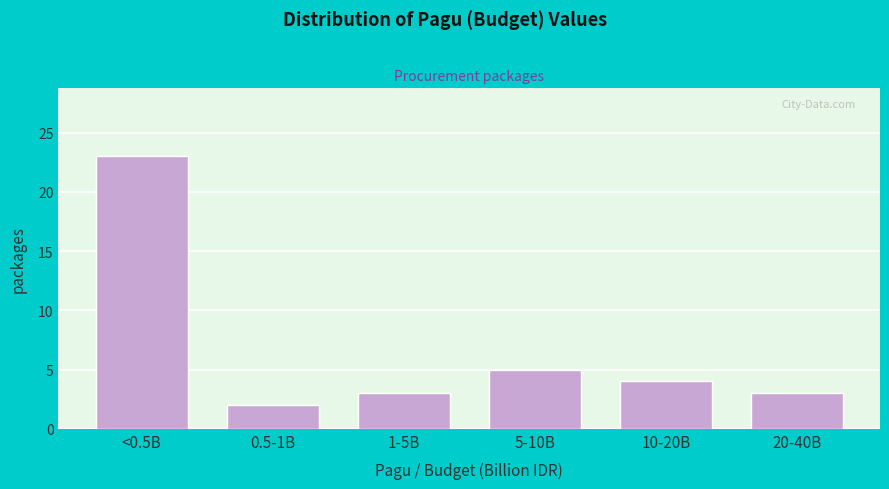

Reading left to right, list all the values displayed in this chart.

<0.5B=23	0.5-1B=2	1-5B=3	5-10B=5	10-20B=4	20-40B=3